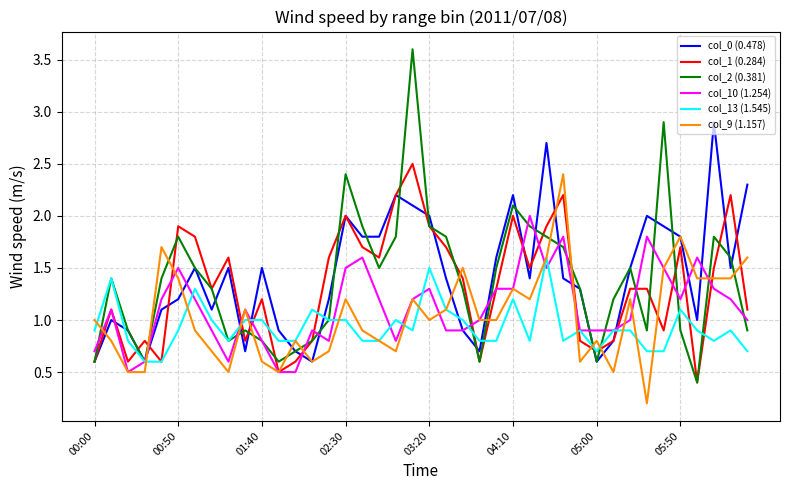

Which series has the largest range (max minus min)?

col_2 (0.381)